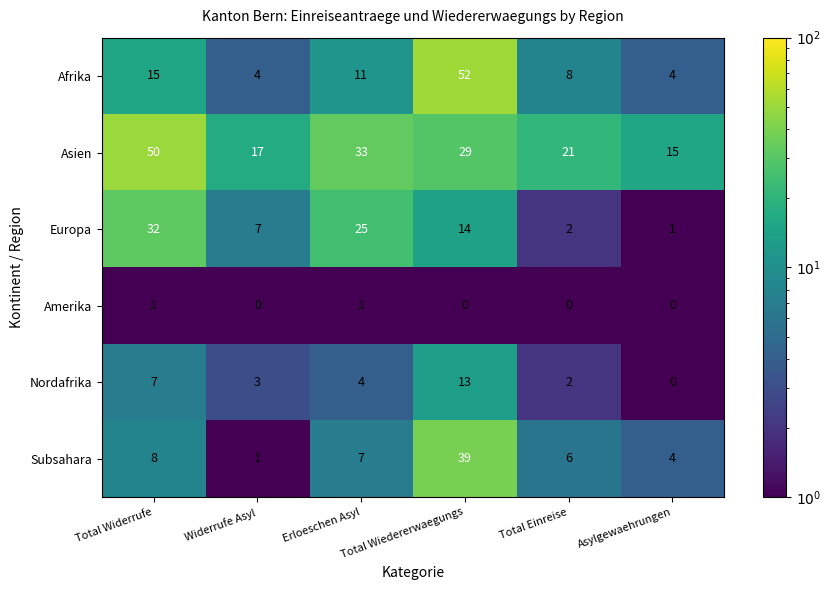

What is the total value across all series at Total Wiedererwaegungs?

147